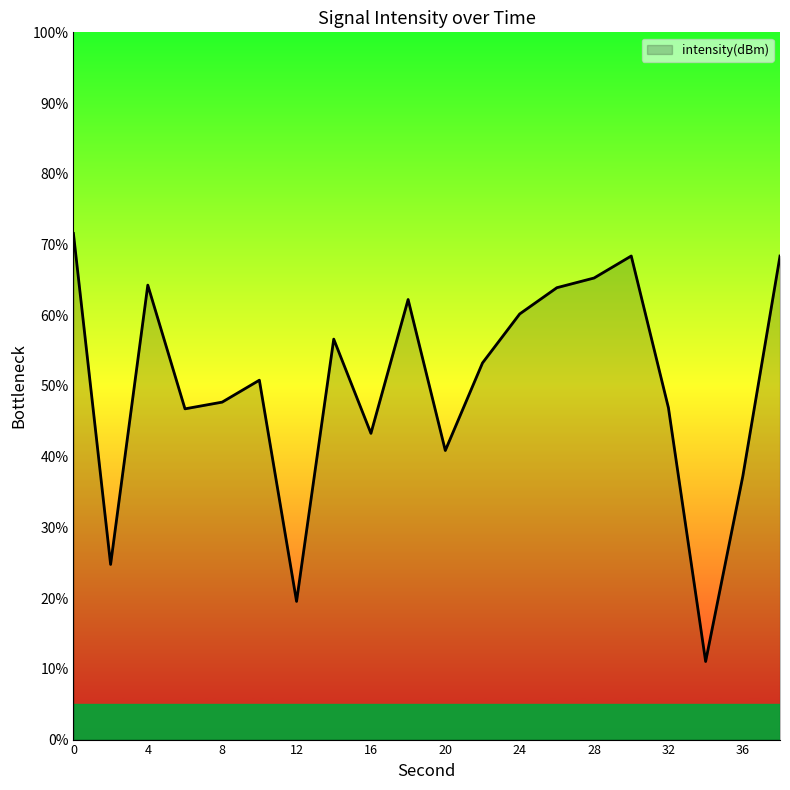

What is the minimum value shown in the chart?

11.0